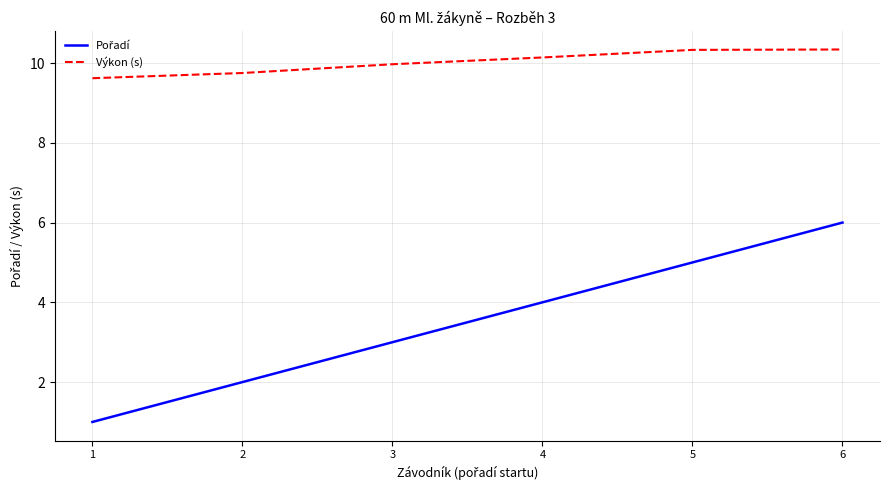

At which category is the sum across all series the highest?

6